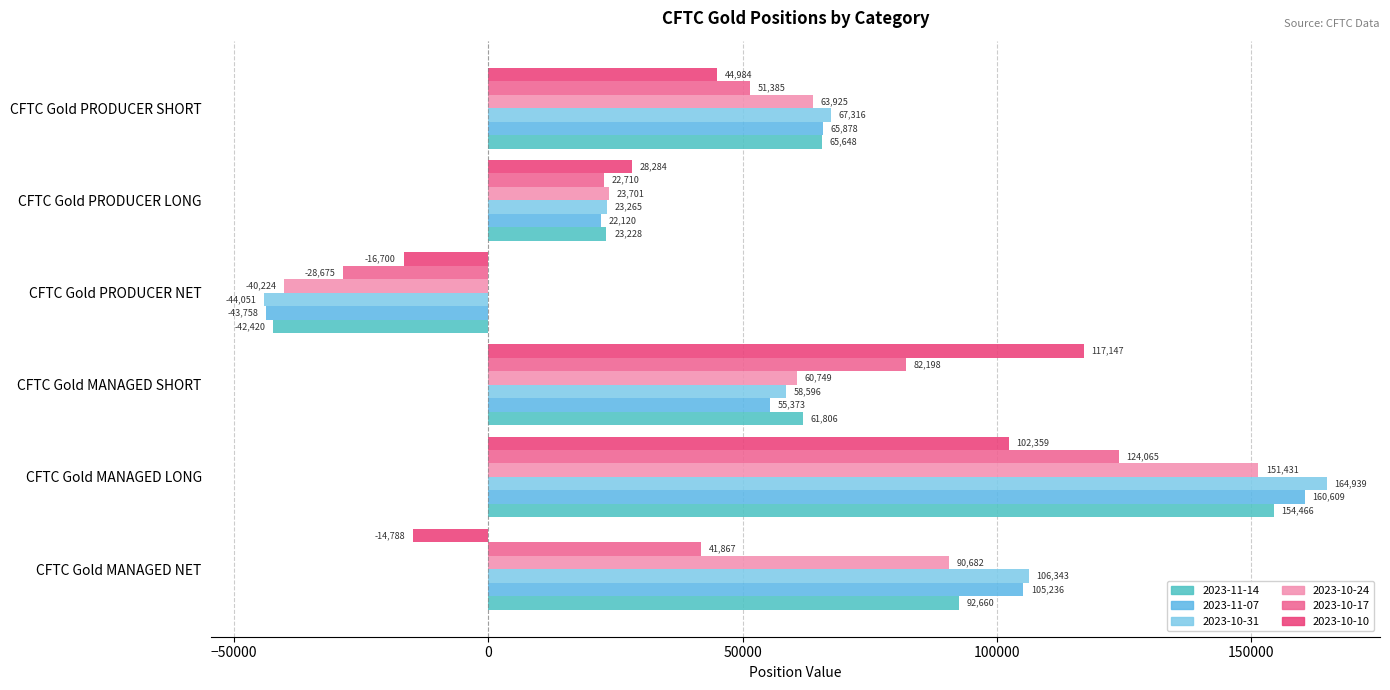

What is the total value across all series at CFTC Gold PRODUCER NET?

-215828